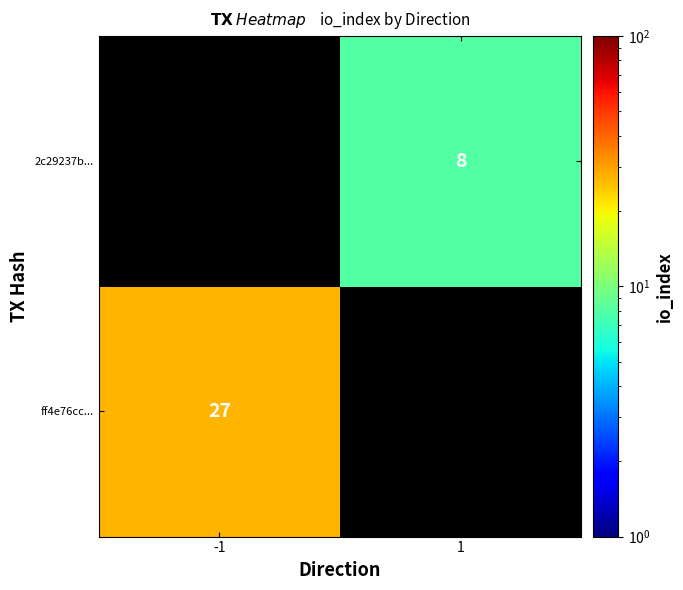

How many categories are shown in the chart?

2